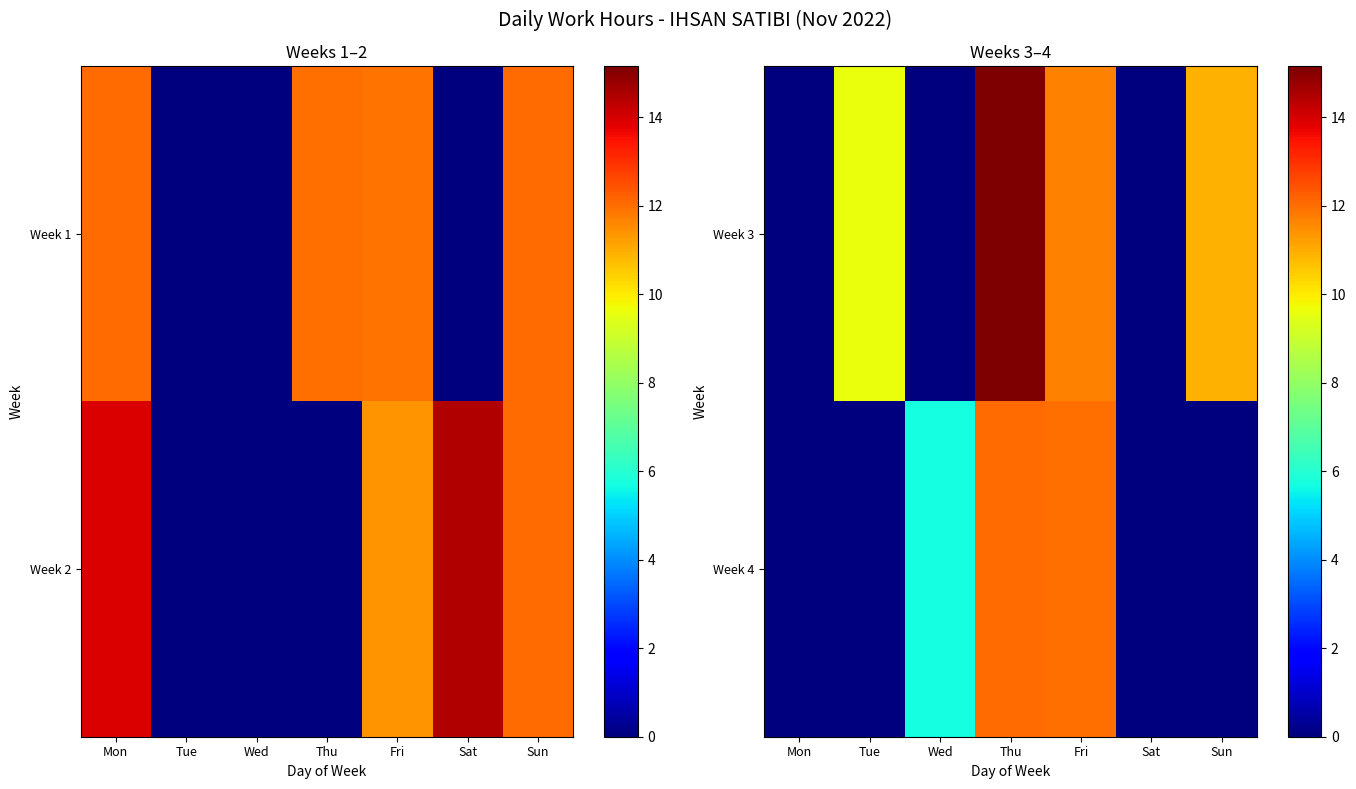

Where does the Week 3 series first go above 9?

Tue